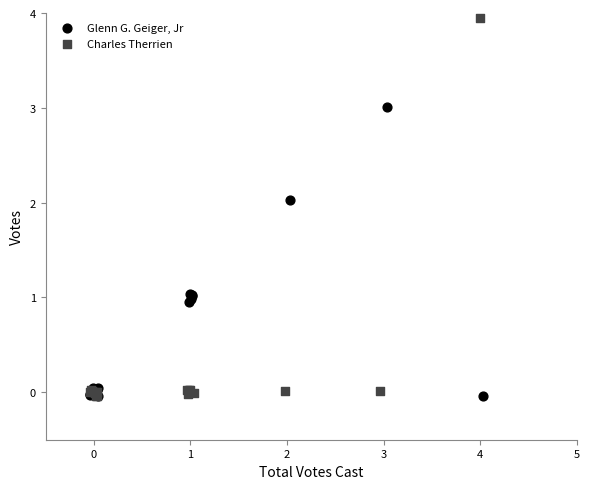

Which series has the largest Y range (max minus min)?

Charles Therrien